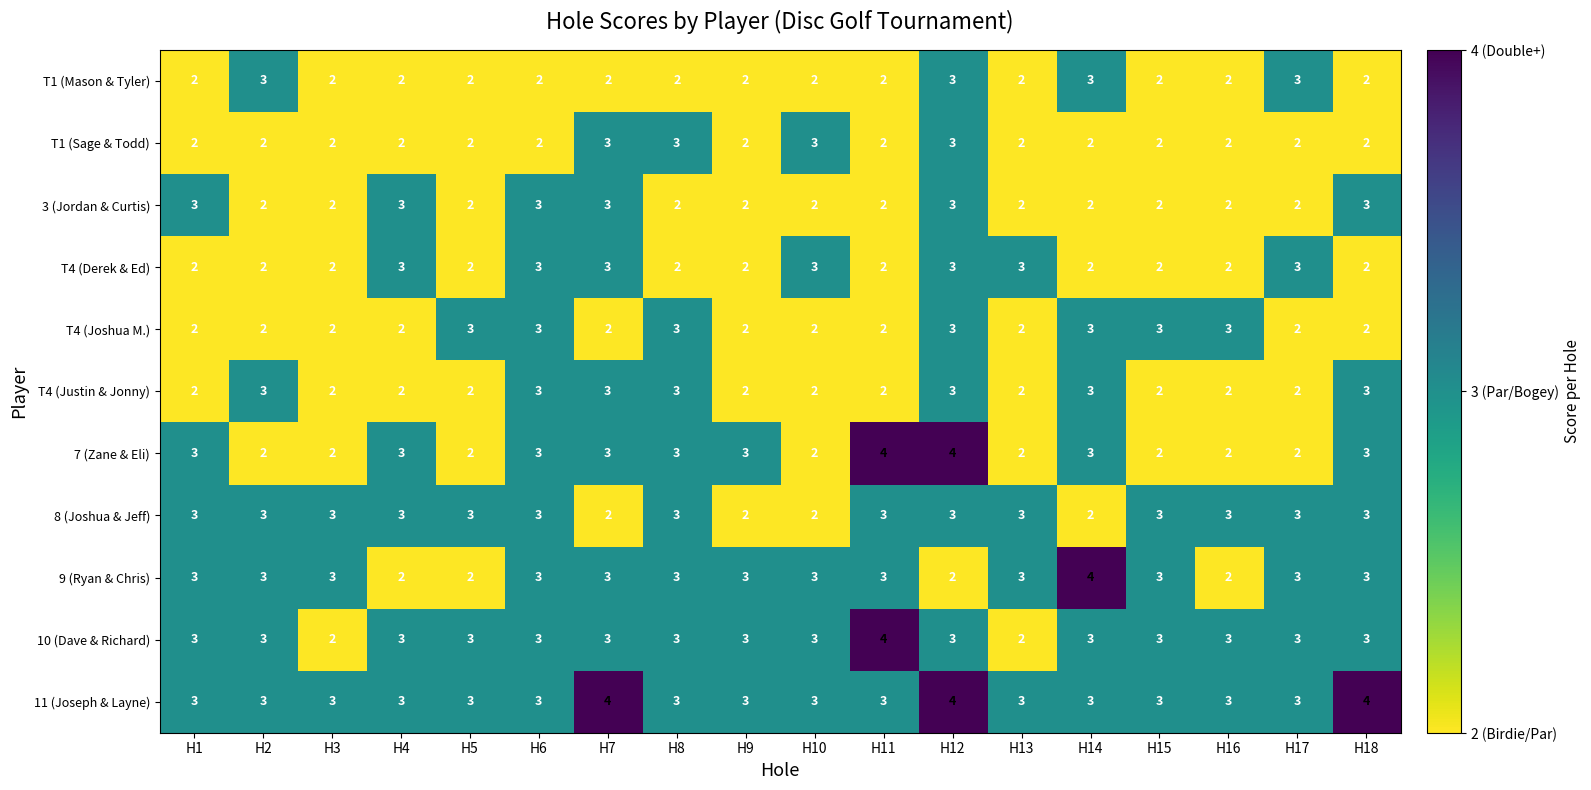

Is the value of 11 (Joseph & Layne) at H7 greater than the value of T4 (Joshua M.) at H15?

Yes